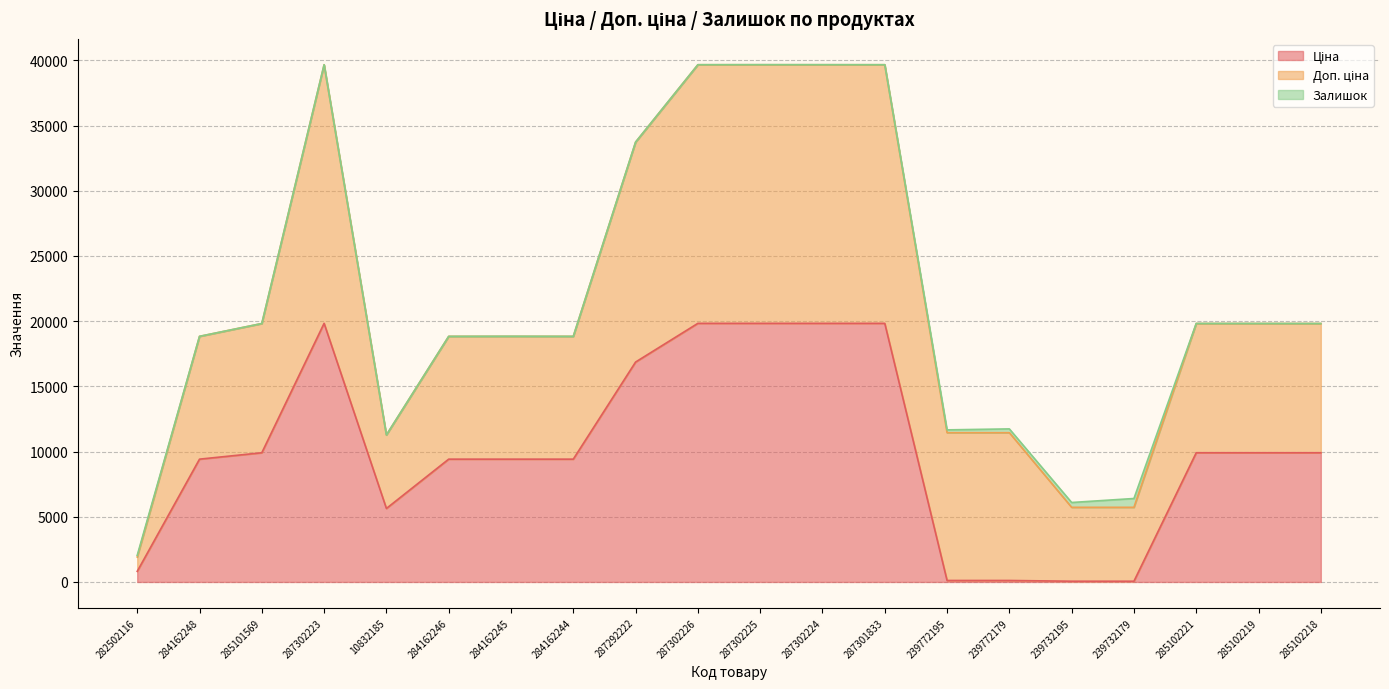

Where is the first local minimum for Ціна?

10832185